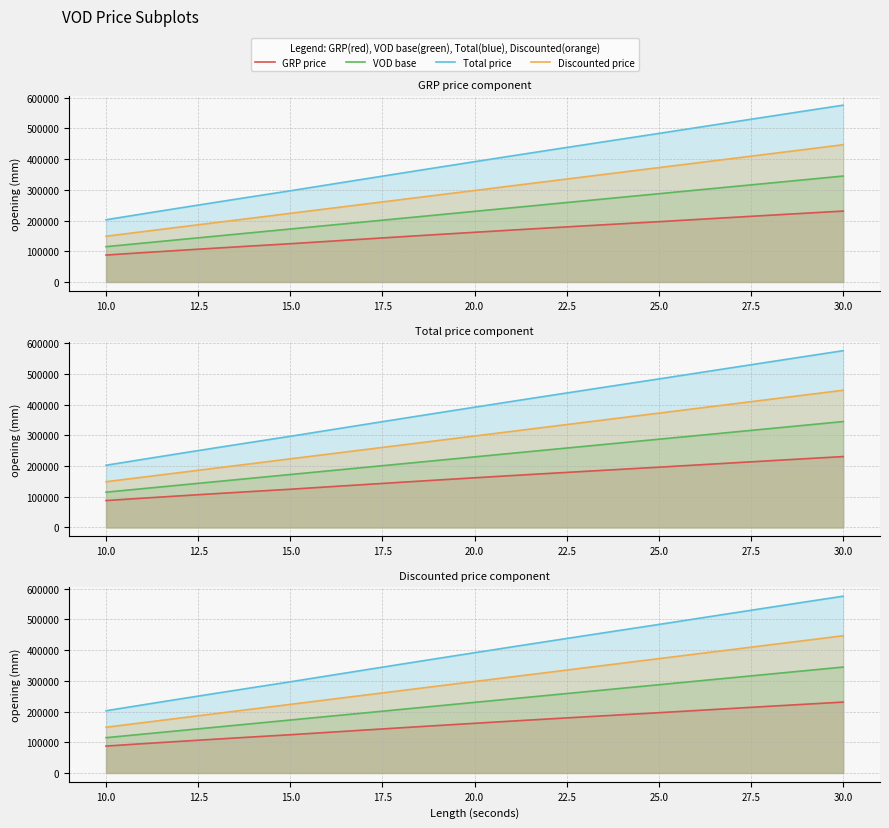

What is the value of the Discounted price point at the 6th from the left?

223500